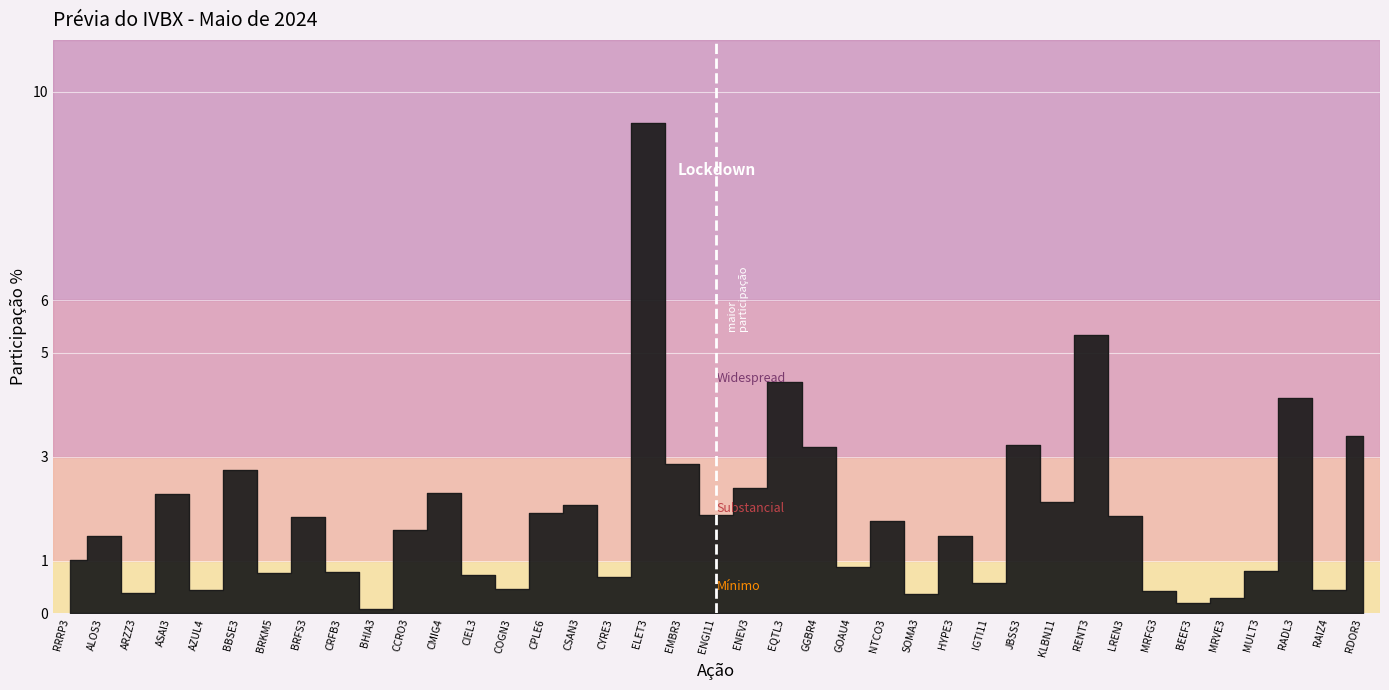

What is the approximate value at COGN3?

0.5